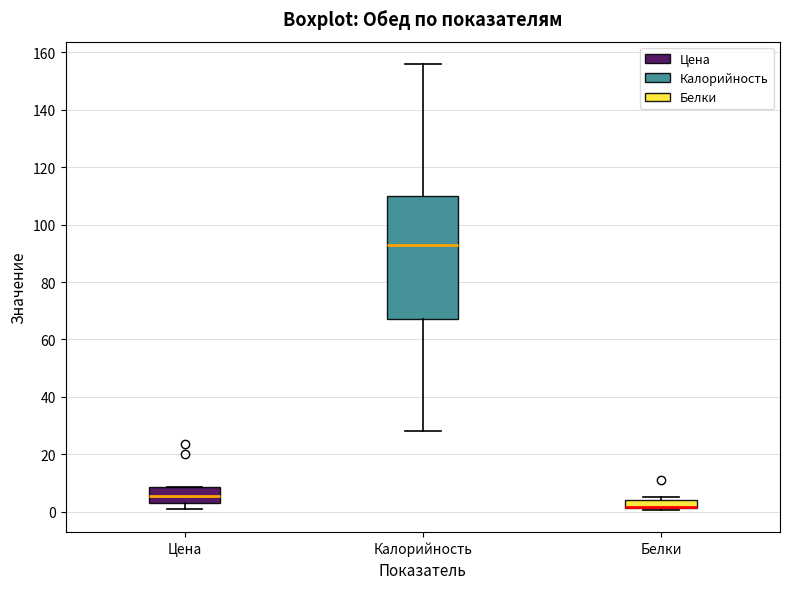

Where does the lower whisker of the box for Цена end on the y-axis? The values are not printed on the chart, so give them approximately, as read against the axis.

0